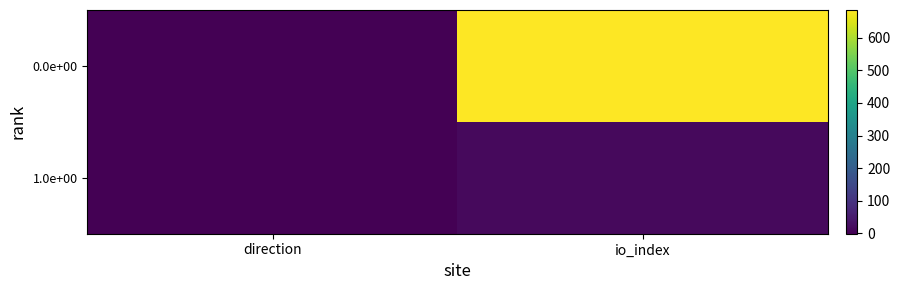

How many distinct data groups are displayed?

2